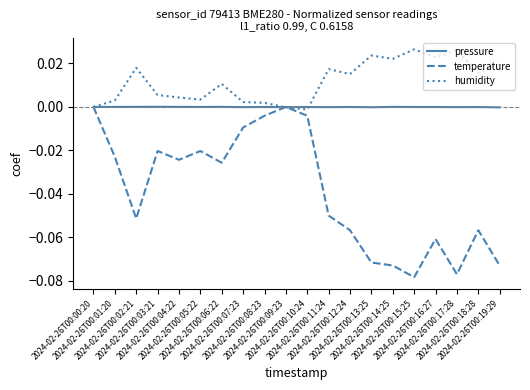

Rank the series by their average value, from highest to lowest.

humidity, pressure, temperature